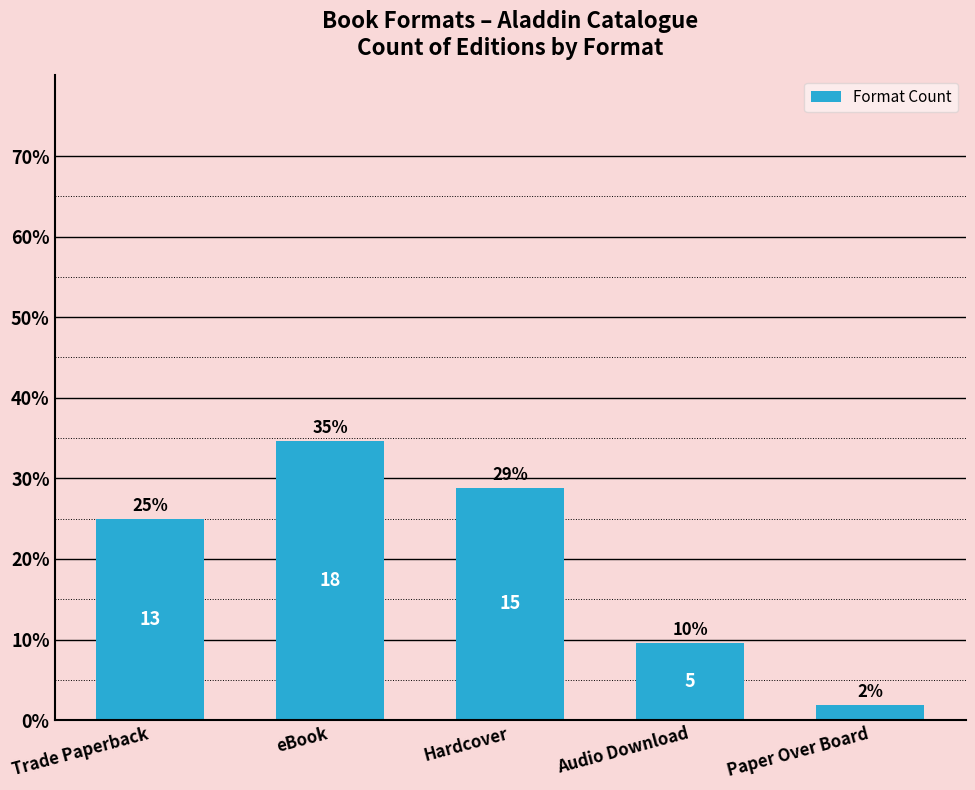

Is it true that the value at Audio Download is 9.6?

True